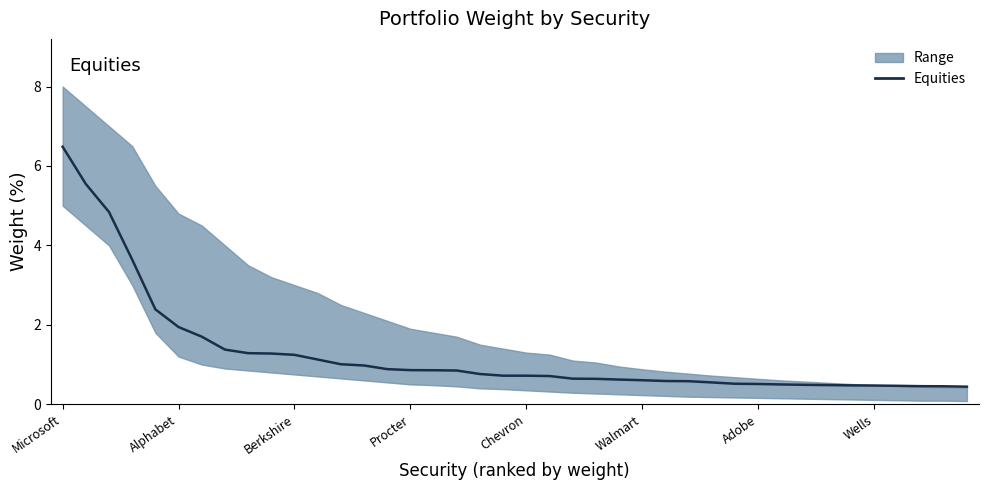

Rank the categories by value from lowest to highest.

39, 38, 37, 36, 35, 34, 33, 32, 31, 30, 29, 28, 27, 26, 25, 24, 23, 22, 21, 19, 20, 18, 17, 16, 15, 14, 13, 12, 11, 10, 9, 8, Wells, Adobe, Walmart, Chevron, Procter, Berkshire, Alphabet, Microsoft